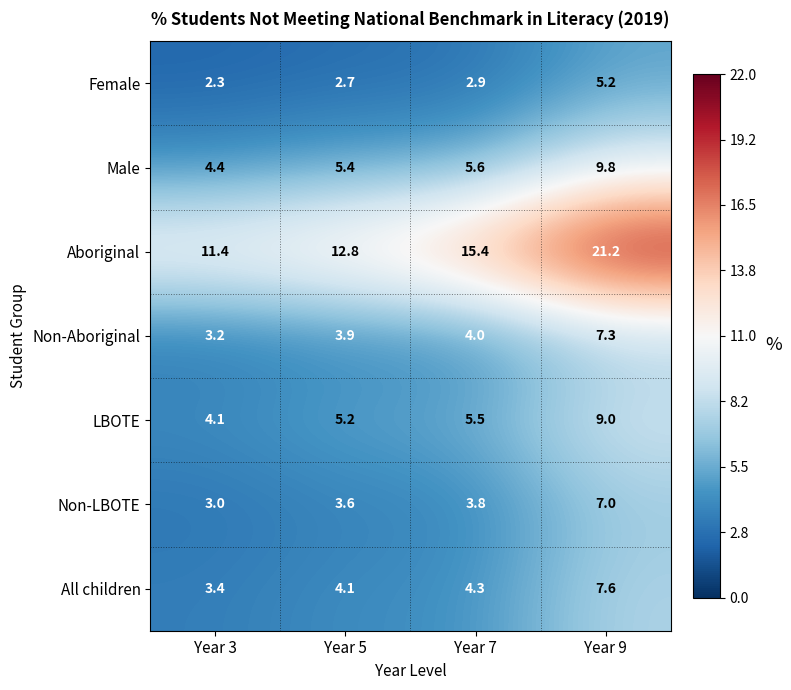

What is the minimum value shown in the chart?

2.3